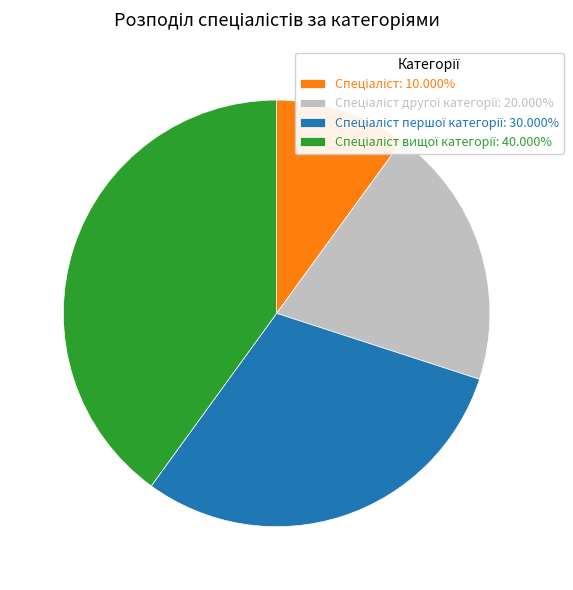

Does any single category account for the majority?

No